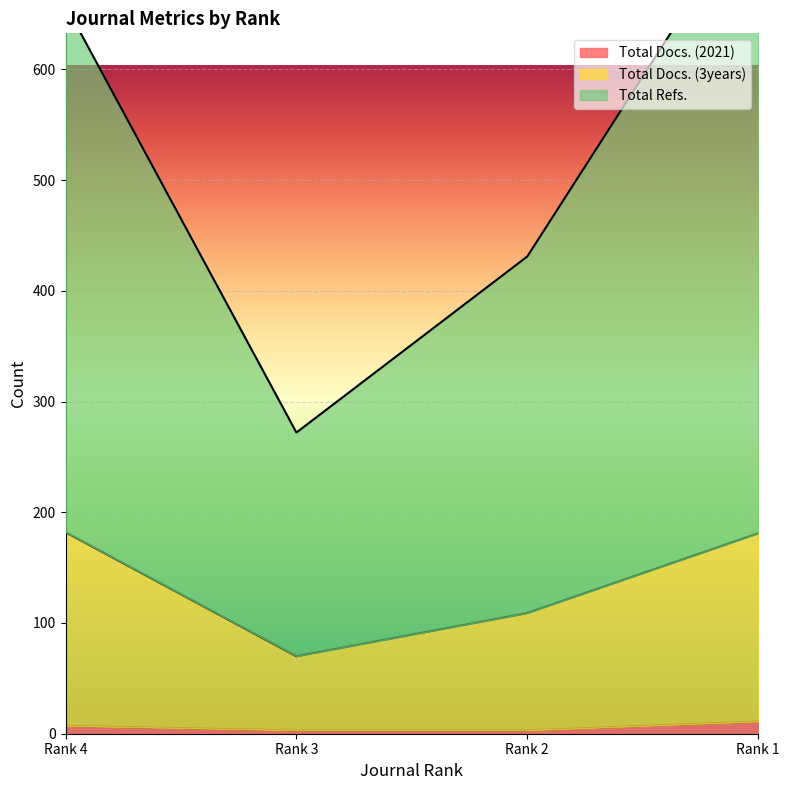

True or false: Total Docs. (3years) has more than 1 points higher than both neighbors.

False